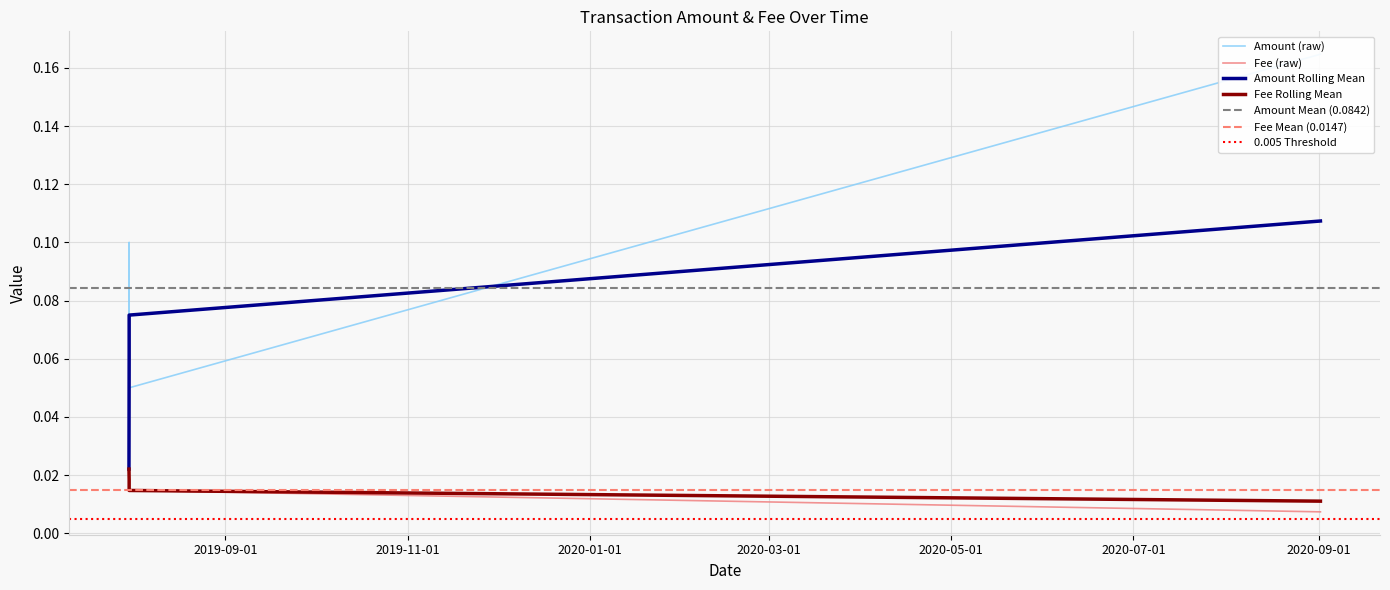

Between 2020-09-01 15:02:29 and 2019-07-30 18:09:36, which series saw the biggest shift?

Amount